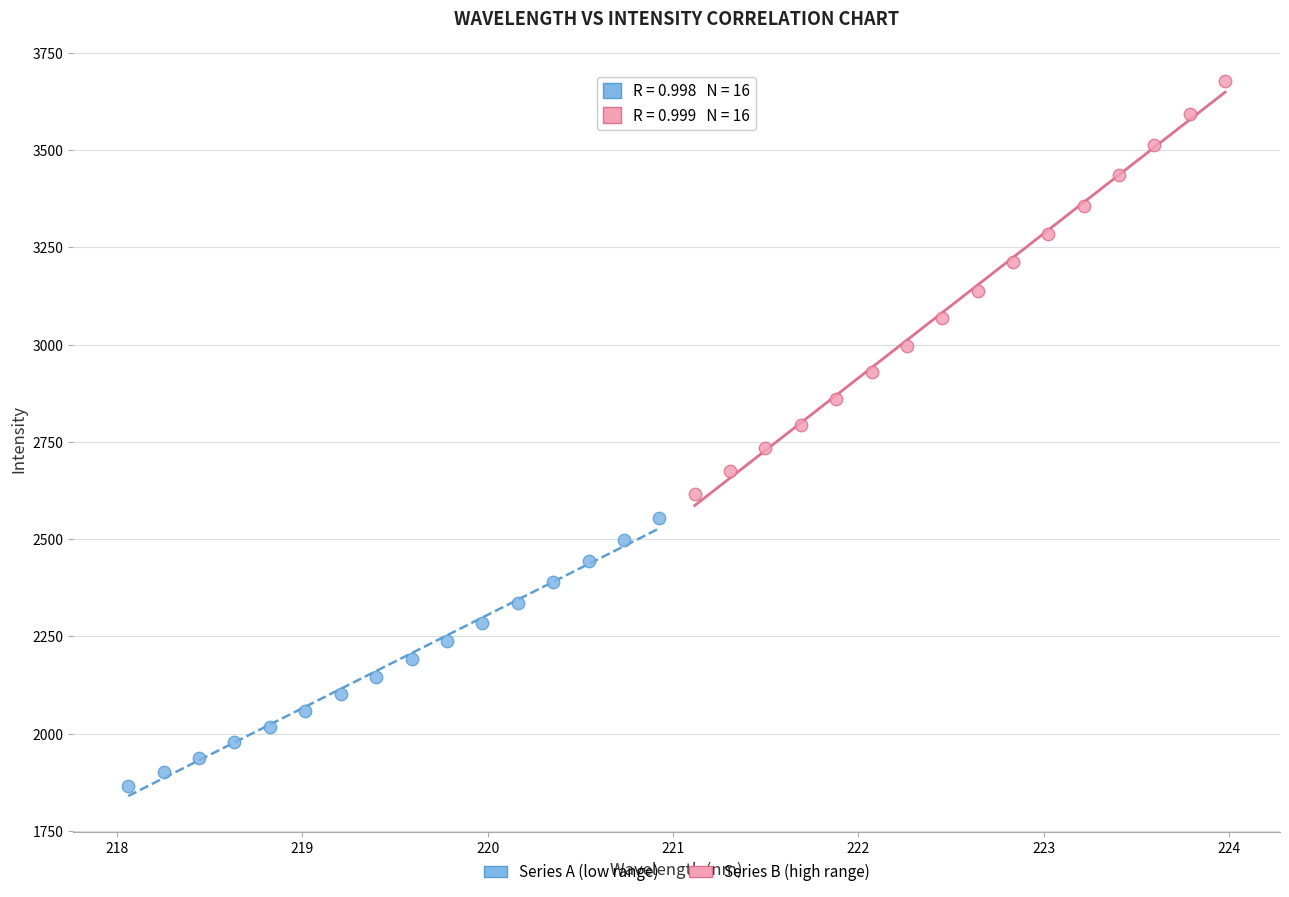

Which series has the largest Y range (max minus min)?

Series B (high range)